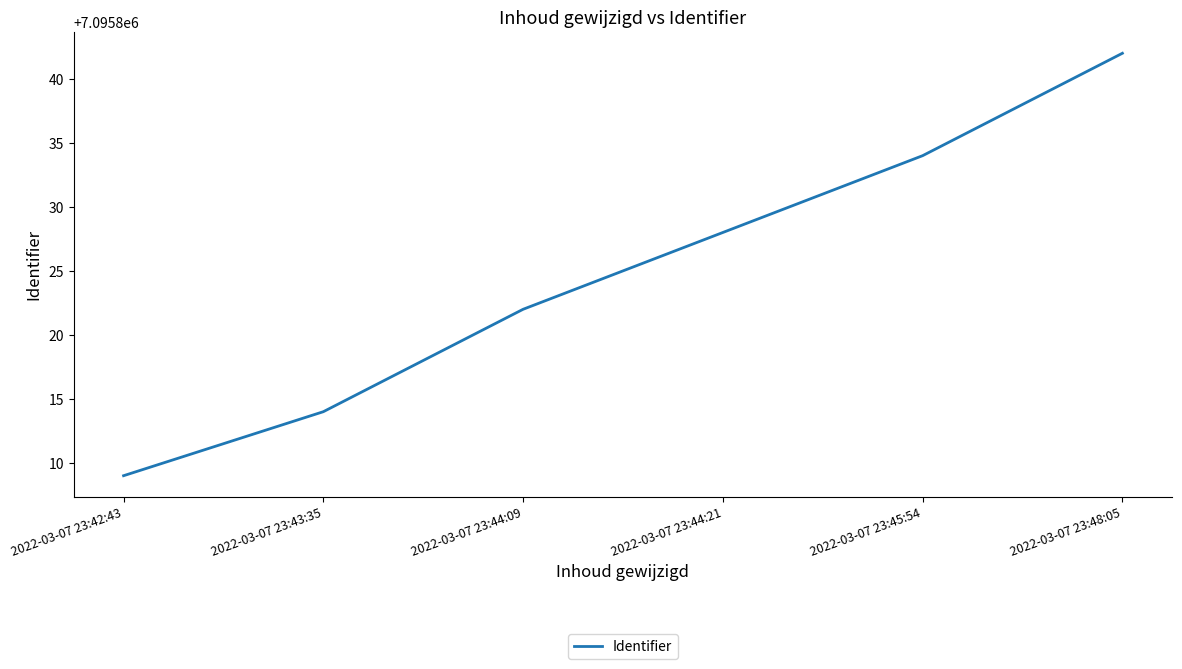

The value at 2022-03-07 23:43:35 is 4134580. True or false?

False